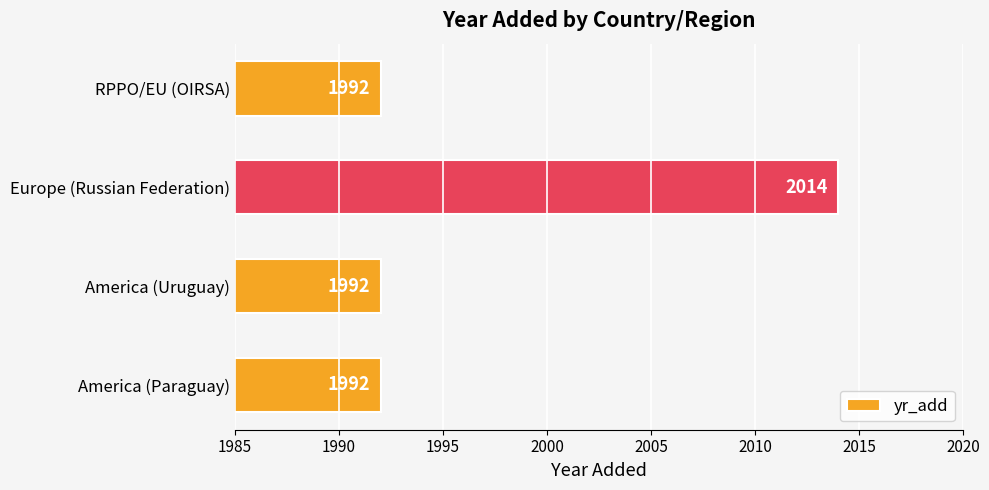

The value at America (Uruguay) is 1992. True or false?

True